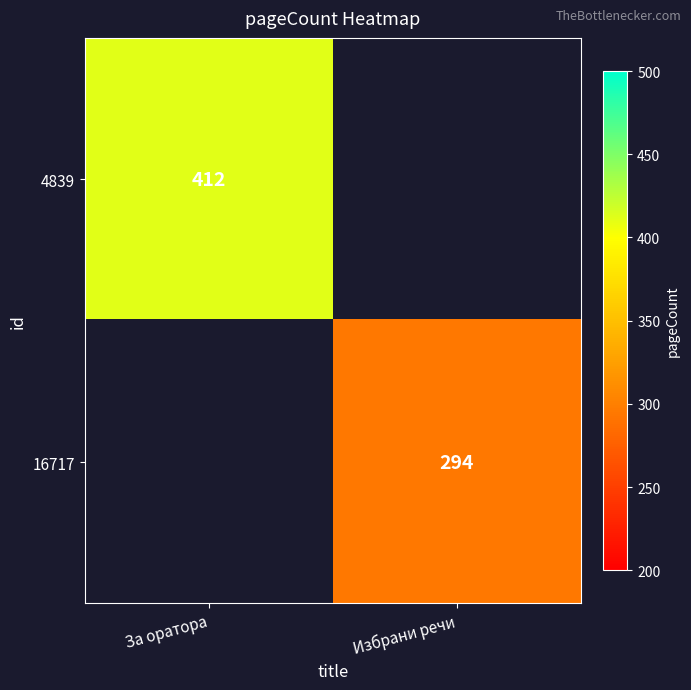

Is it true that 16717 equals 490 at Избрани речи?

False